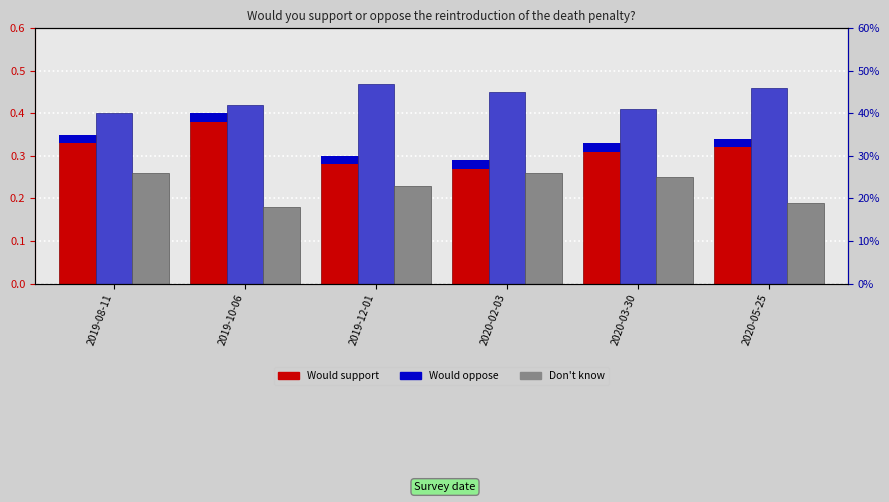

What is the difference between the maximum and minimum values in the Would support the death penalty for this series?

0.1